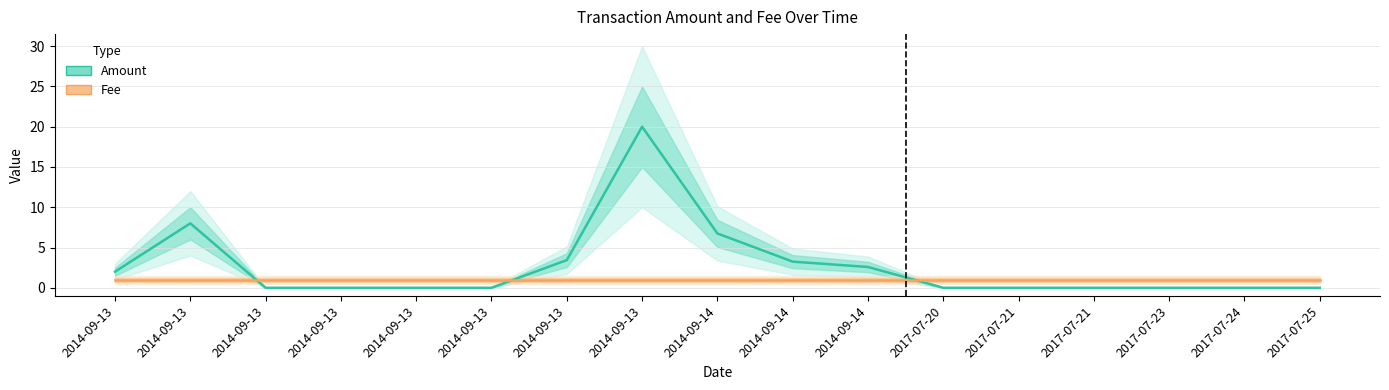

Rank the series by their maximum value, from lowest to highest.

Fee, Amount